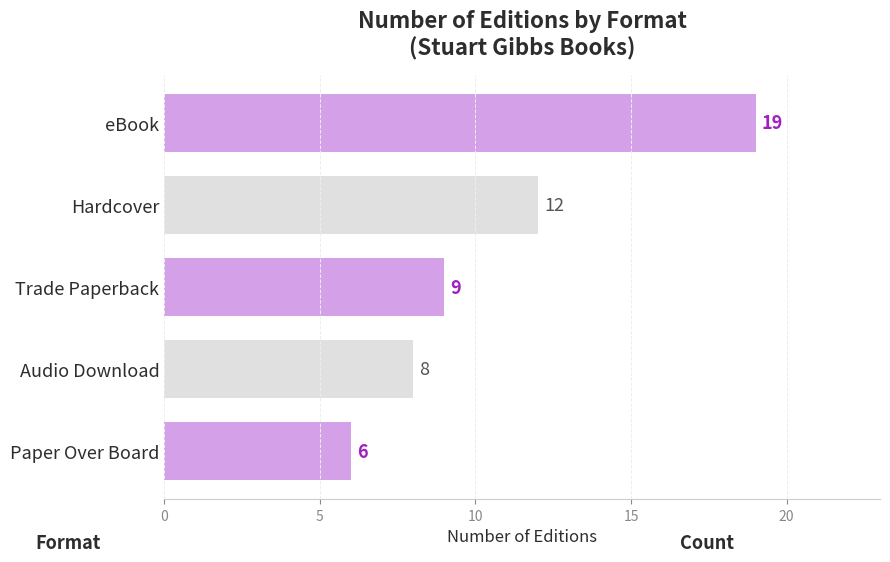

What is the sum of all values?

54